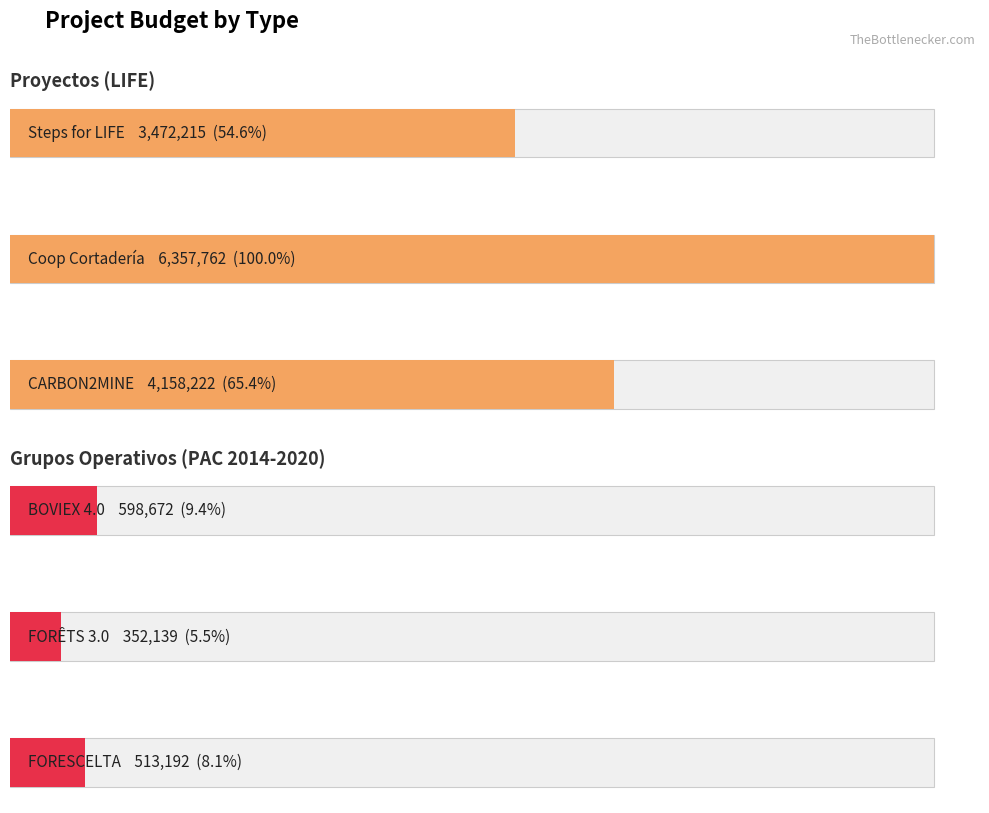

The value at BOVIEX 4.0 is 856024. True or false?

False